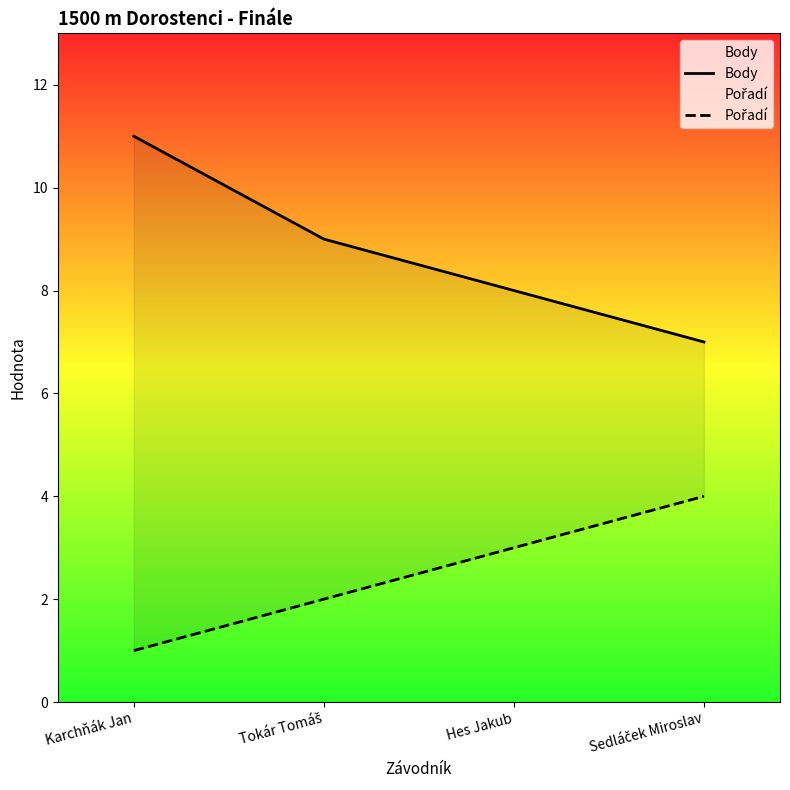

What is the label of the 2nd point from the right?

Hes Jakub